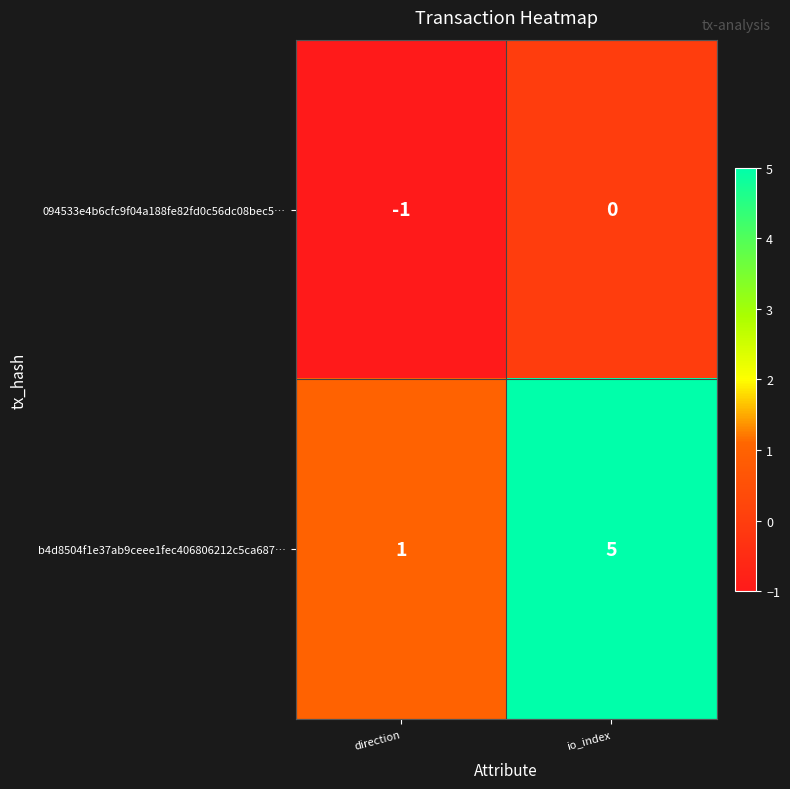

List the series in order of their peak value, highest first.

b4d8504f1e37ab9ceee1fec406806212c5ca687…, 094533e4b6cfc9f04a188fe82fd0c56dc08bec5…